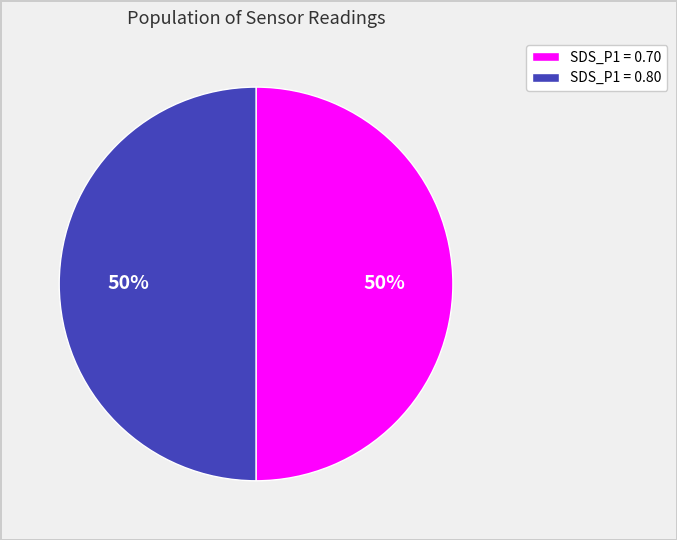

Approximately how many times larger is the value at SDS_P1 = 0.80 compared to SDS_P1 = 0.70?

1.0